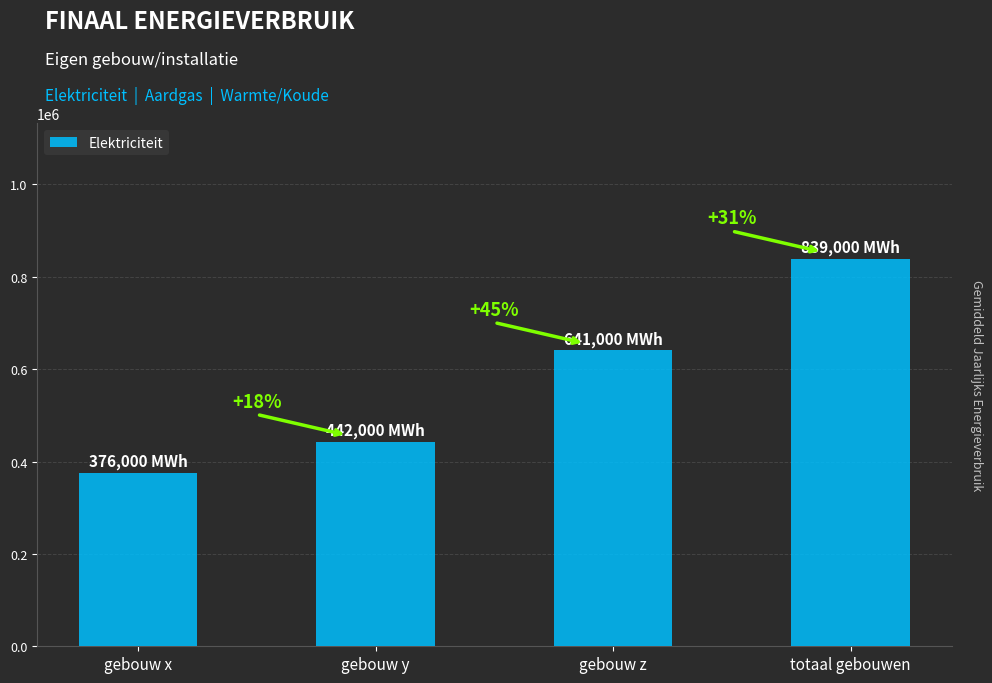

What is the difference between the values at gebouw y and gebouw x?

66000